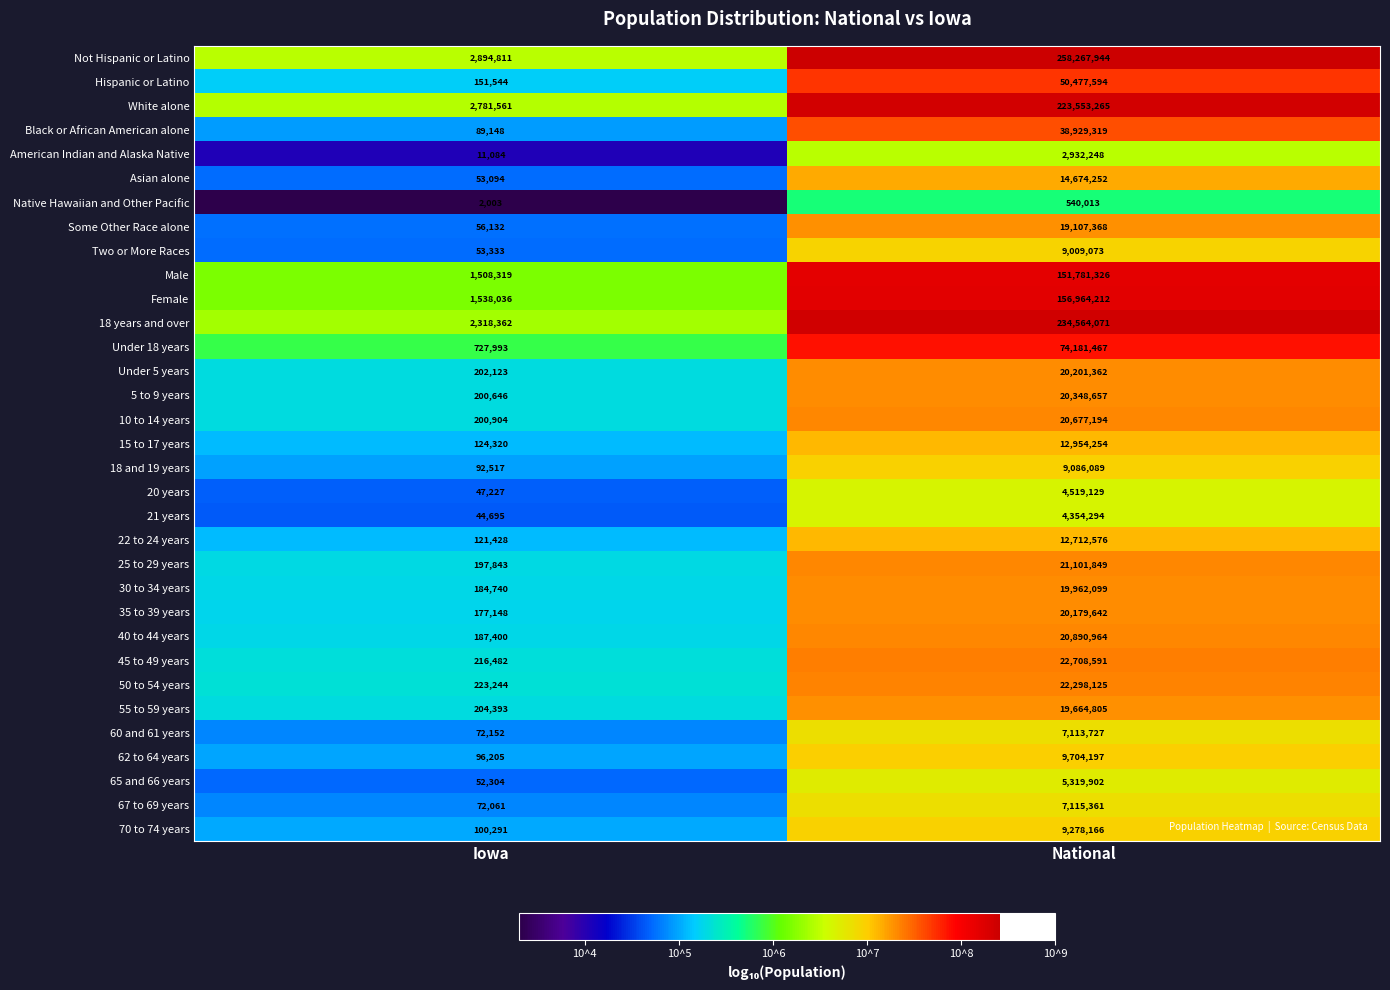

At which label does 20 years reach its minimum?

Iowa